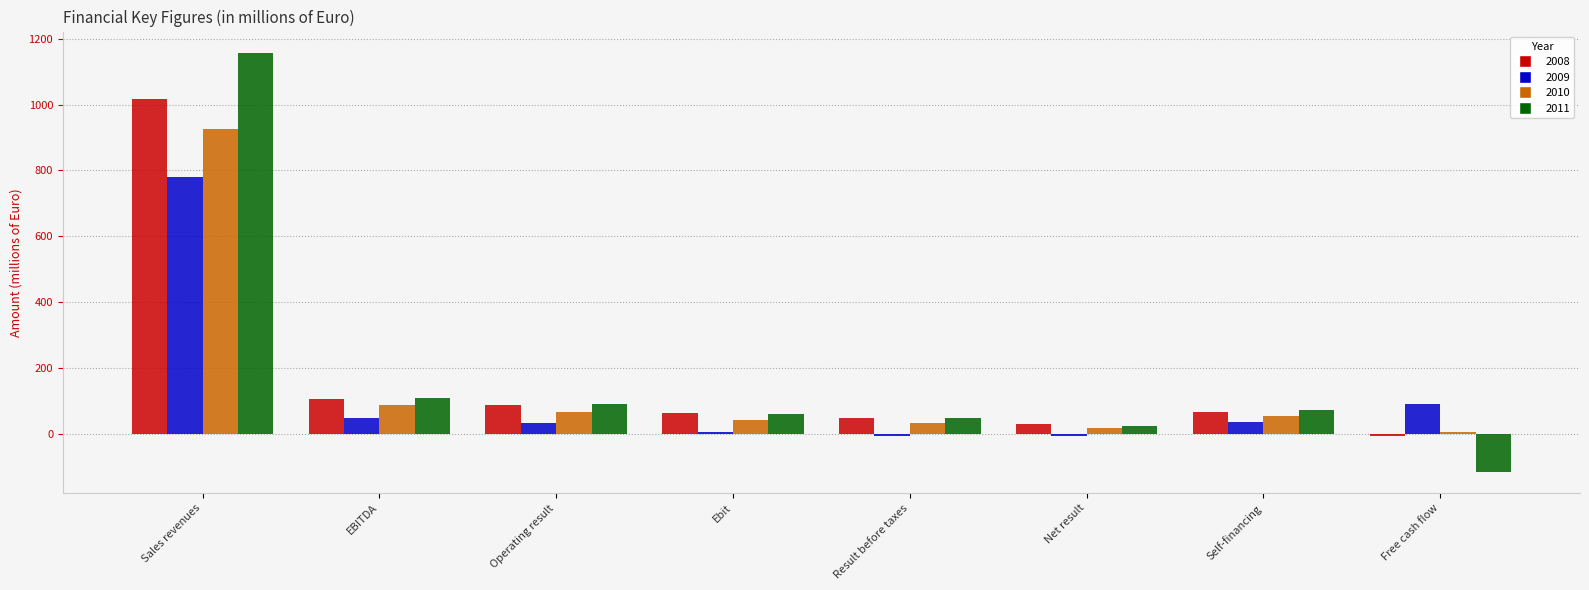

What is the value of the 2011 bar at the 7th from the left?

70.9